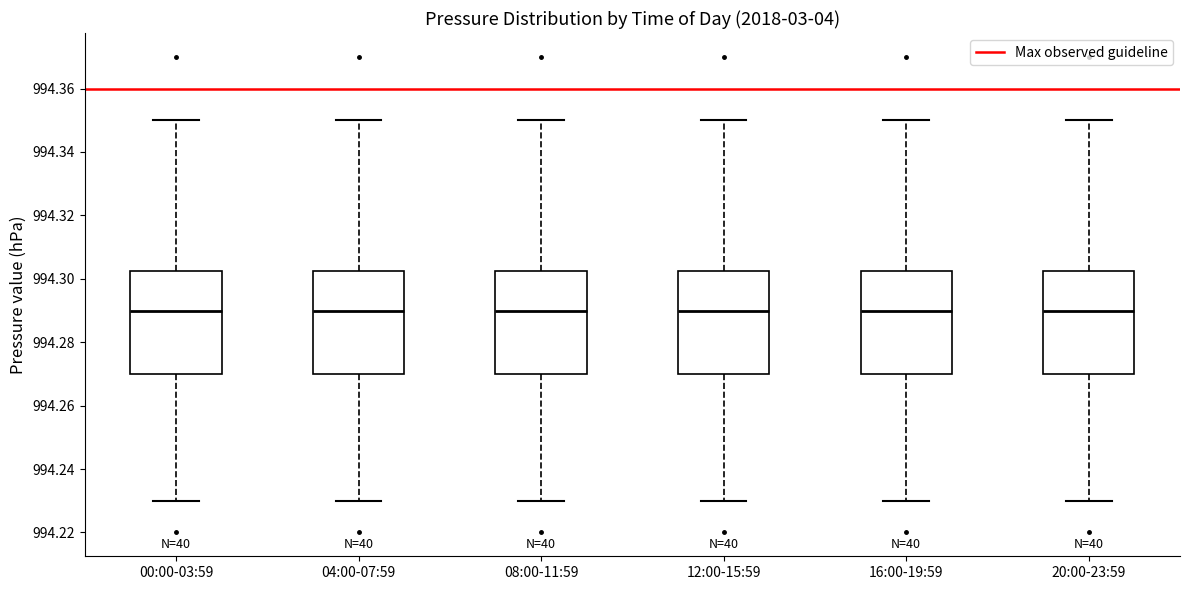

Reading left to right, read every box against the y-axis: the position of its median line, the range the box covers, and the ends of its whiskers. The values are not printed on the chart, so give them approximately, as read against the axis.

00:00-03:59: median 994.290, box 994.270 to 994.302, whiskers 994.230 to 994.350
04:00-07:59: median 994.290, box 994.270 to 994.302, whiskers 994.230 to 994.350
08:00-11:59: median 994.290, box 994.270 to 994.302, whiskers 994.230 to 994.350
12:00-15:59: median 994.290, box 994.270 to 994.302, whiskers 994.230 to 994.350
16:00-19:59: median 994.290, box 994.270 to 994.302, whiskers 994.230 to 994.350
20:00-23:59: median 994.290, box 994.270 to 994.302, whiskers 994.230 to 994.350